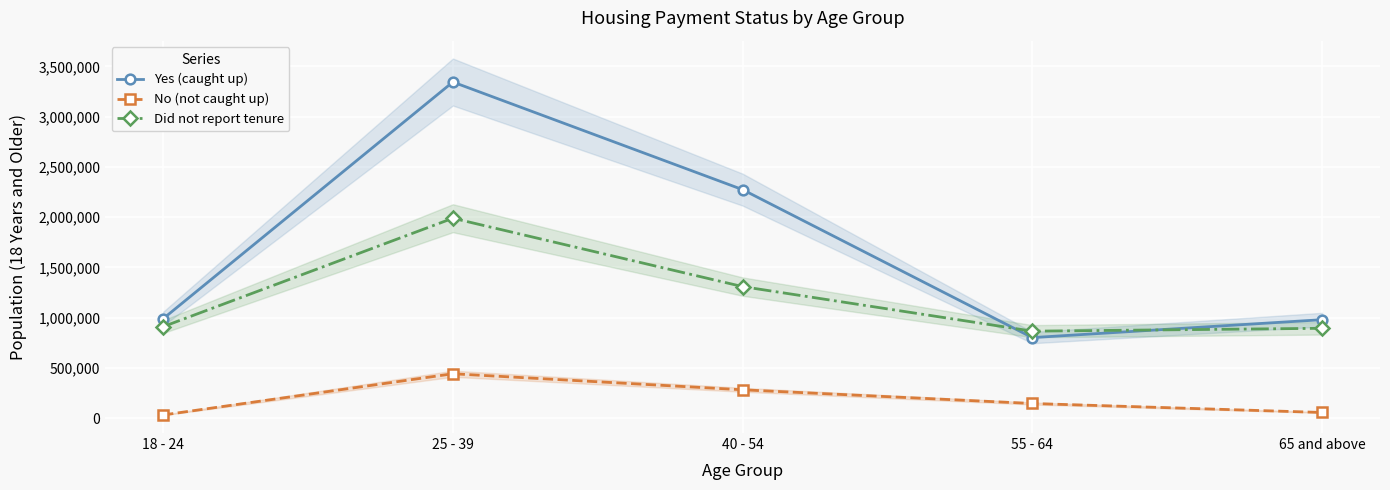

What is the difference between the No (not caught up) values at 65 and above and 18 - 24?

24951